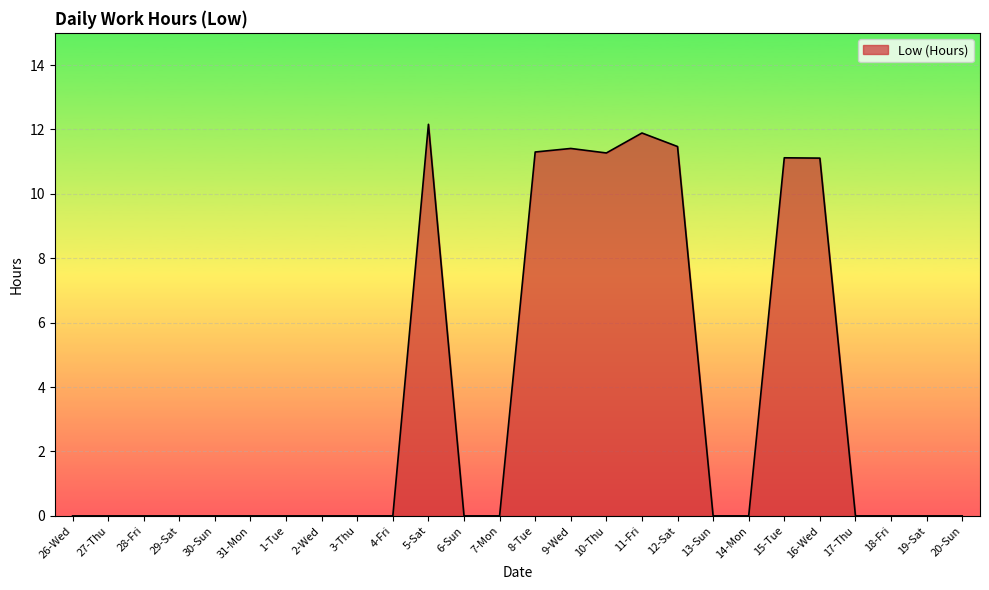

True or false: the data shows 0.0 at 13-Sun.

True